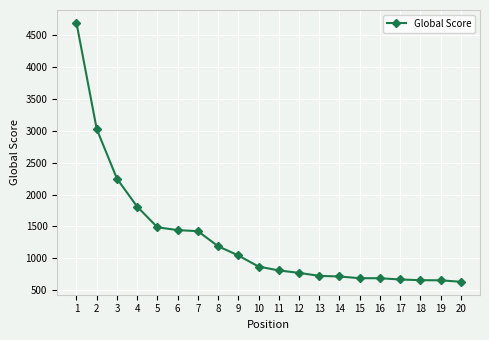

At which category does the chart reach its peak across all series?

1